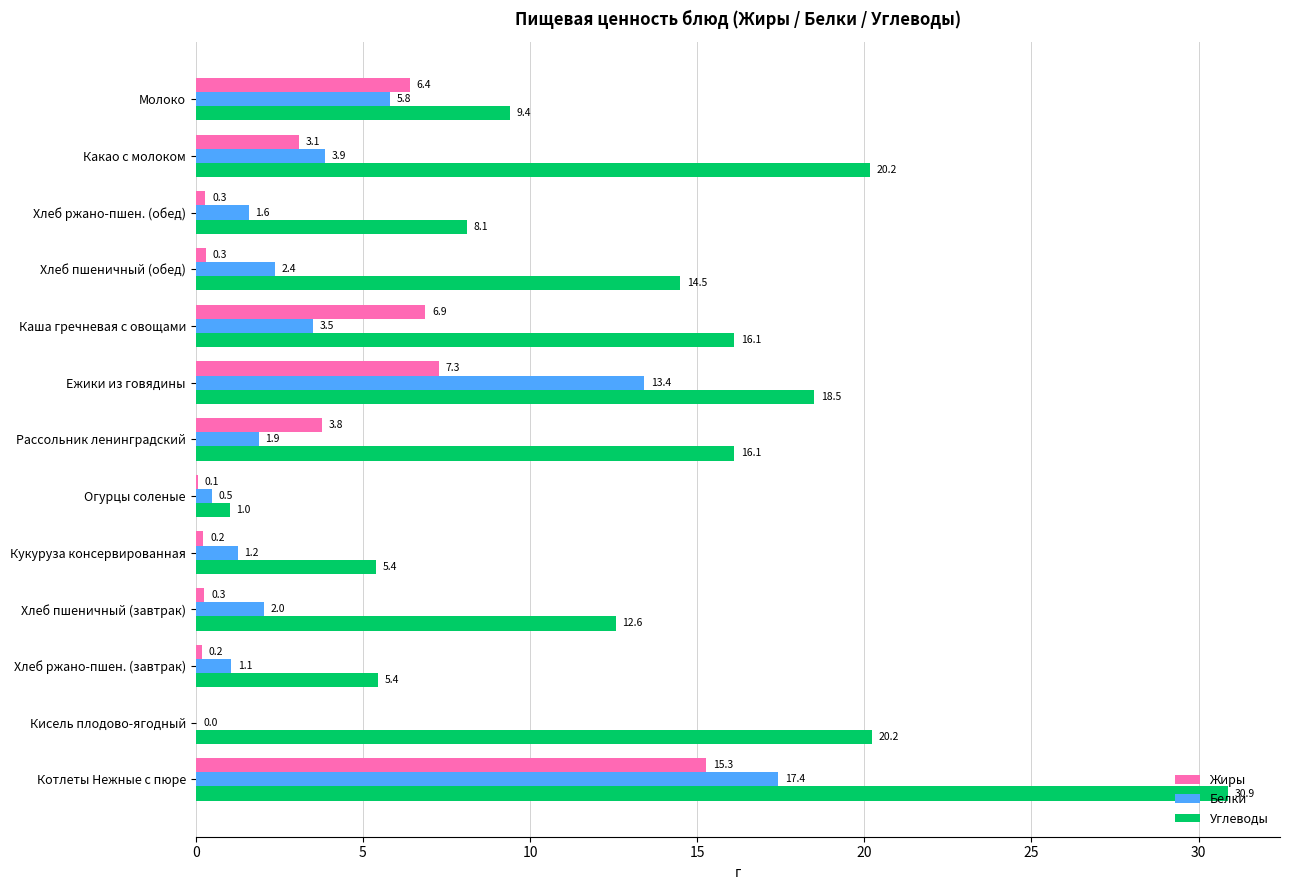

At which category is the sum across all series the highest?

Котлеты Нежные с пюре